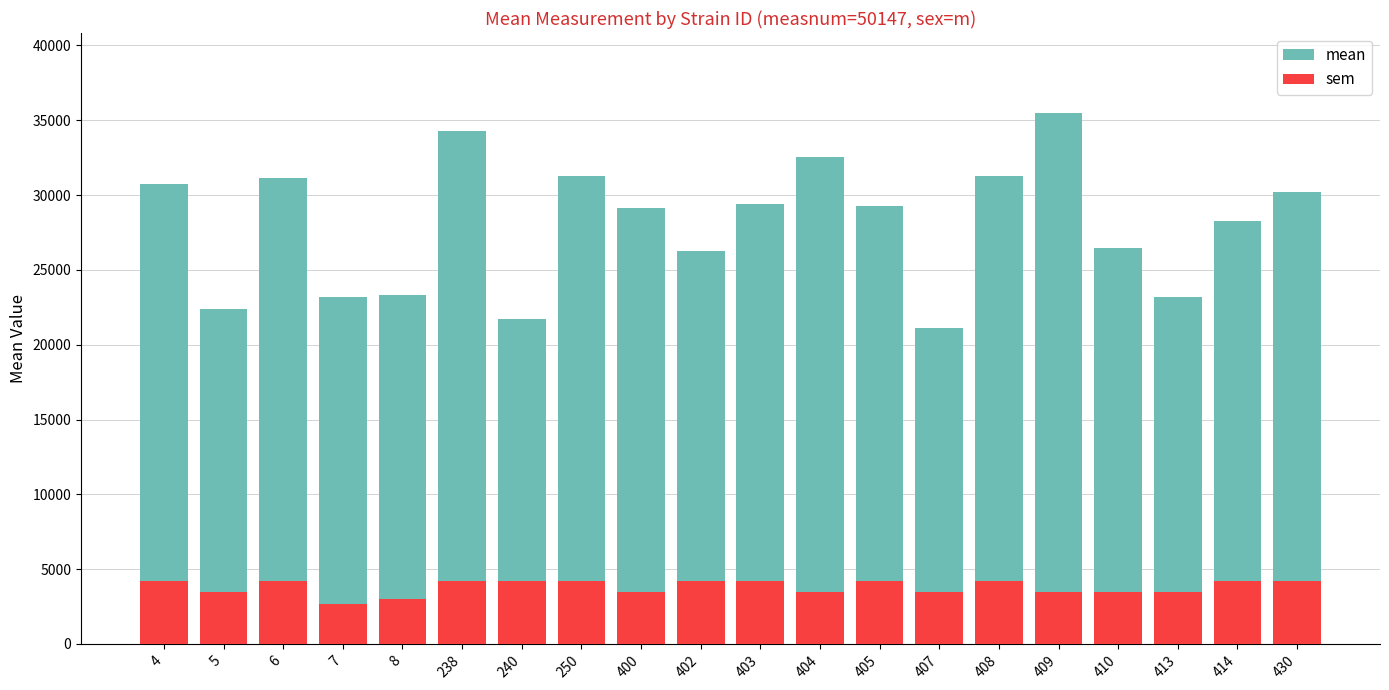

What is the value of the sem bar at the 19th from the left?

4231.9